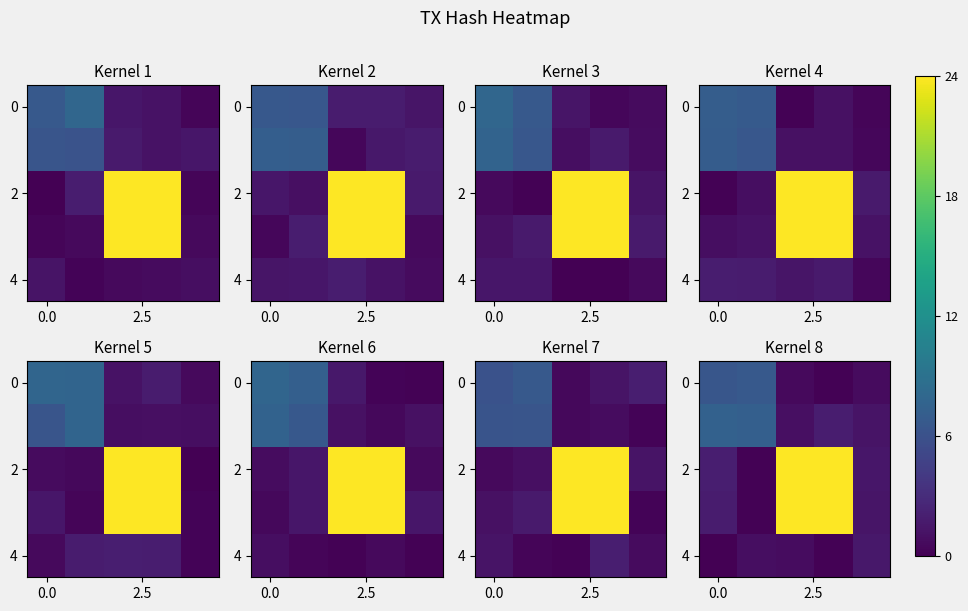

At which category is the sum across all series the highest?

2